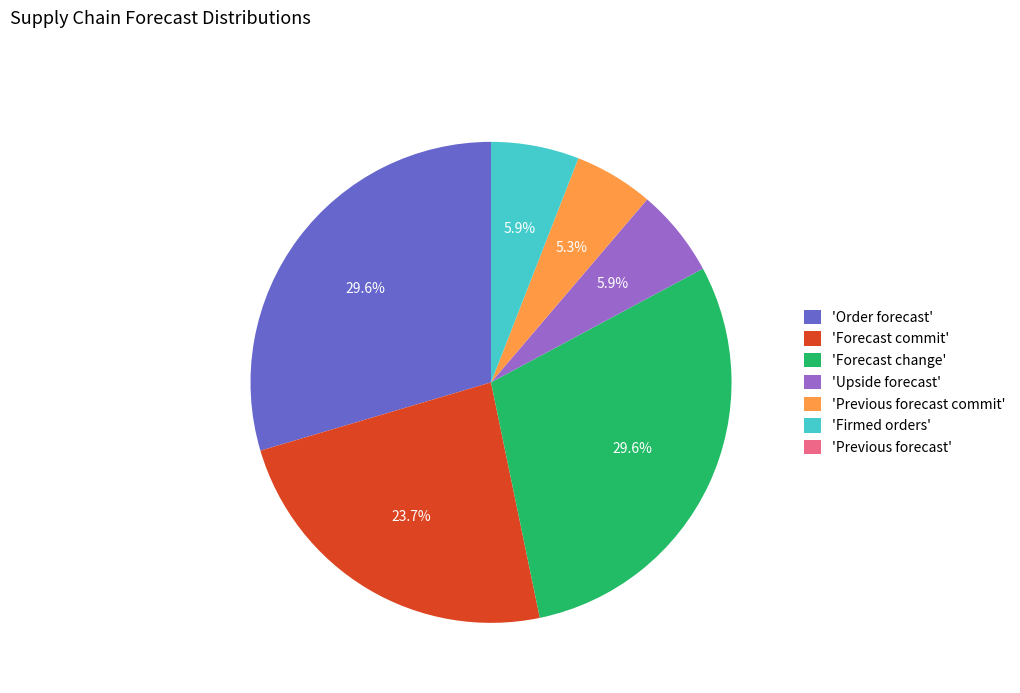

Between 'Forecast change' and 'Forecast commit', which is larger?

'Forecast change'